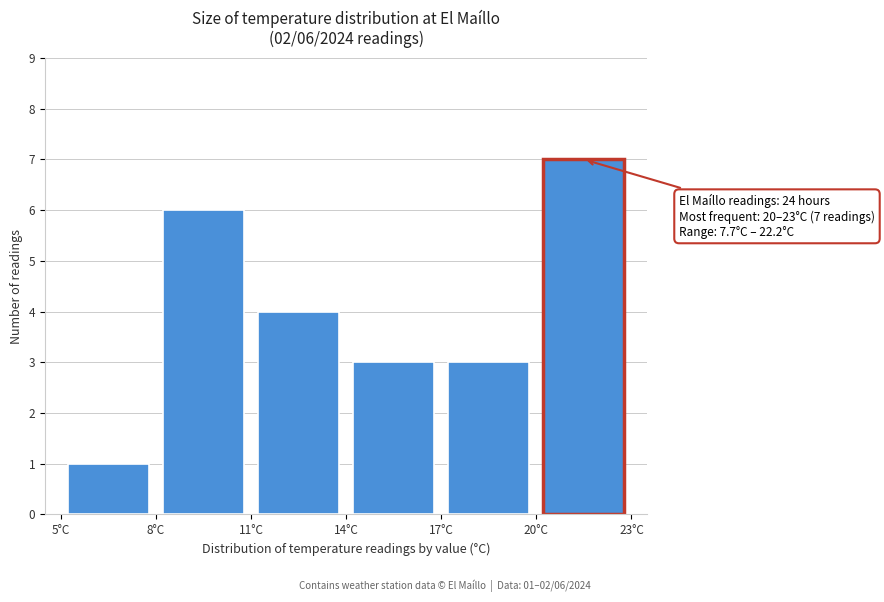

Which range on the x-axis has the tallest bar?

20 to 23